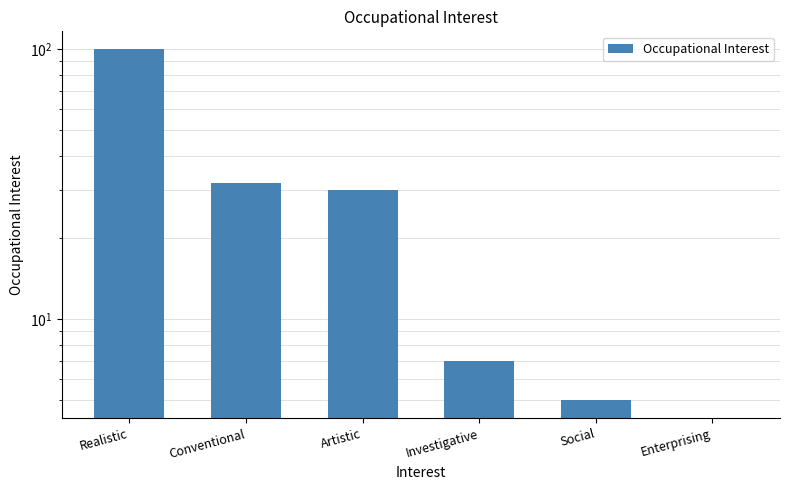

What is the label of the 3rd bar from the left?

Artistic